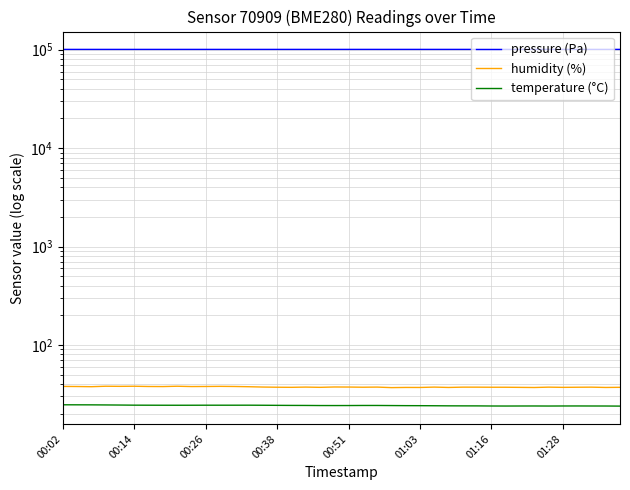

What is the difference between the maximum and minimum values in the humidity (%) series?

1.2